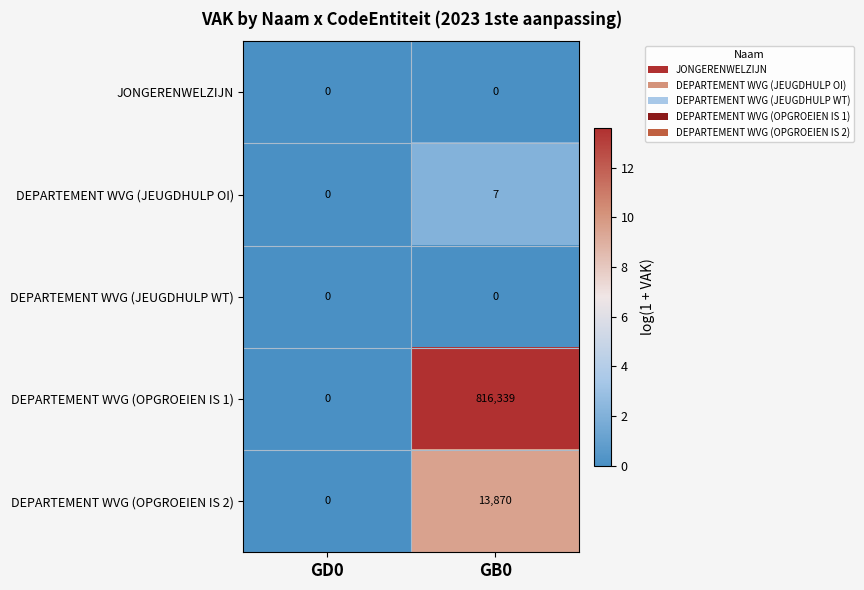

True or false: DEPARTEMENT WVG (OPGROEIEN IS 2) has a value of 4677 at GB0.

False